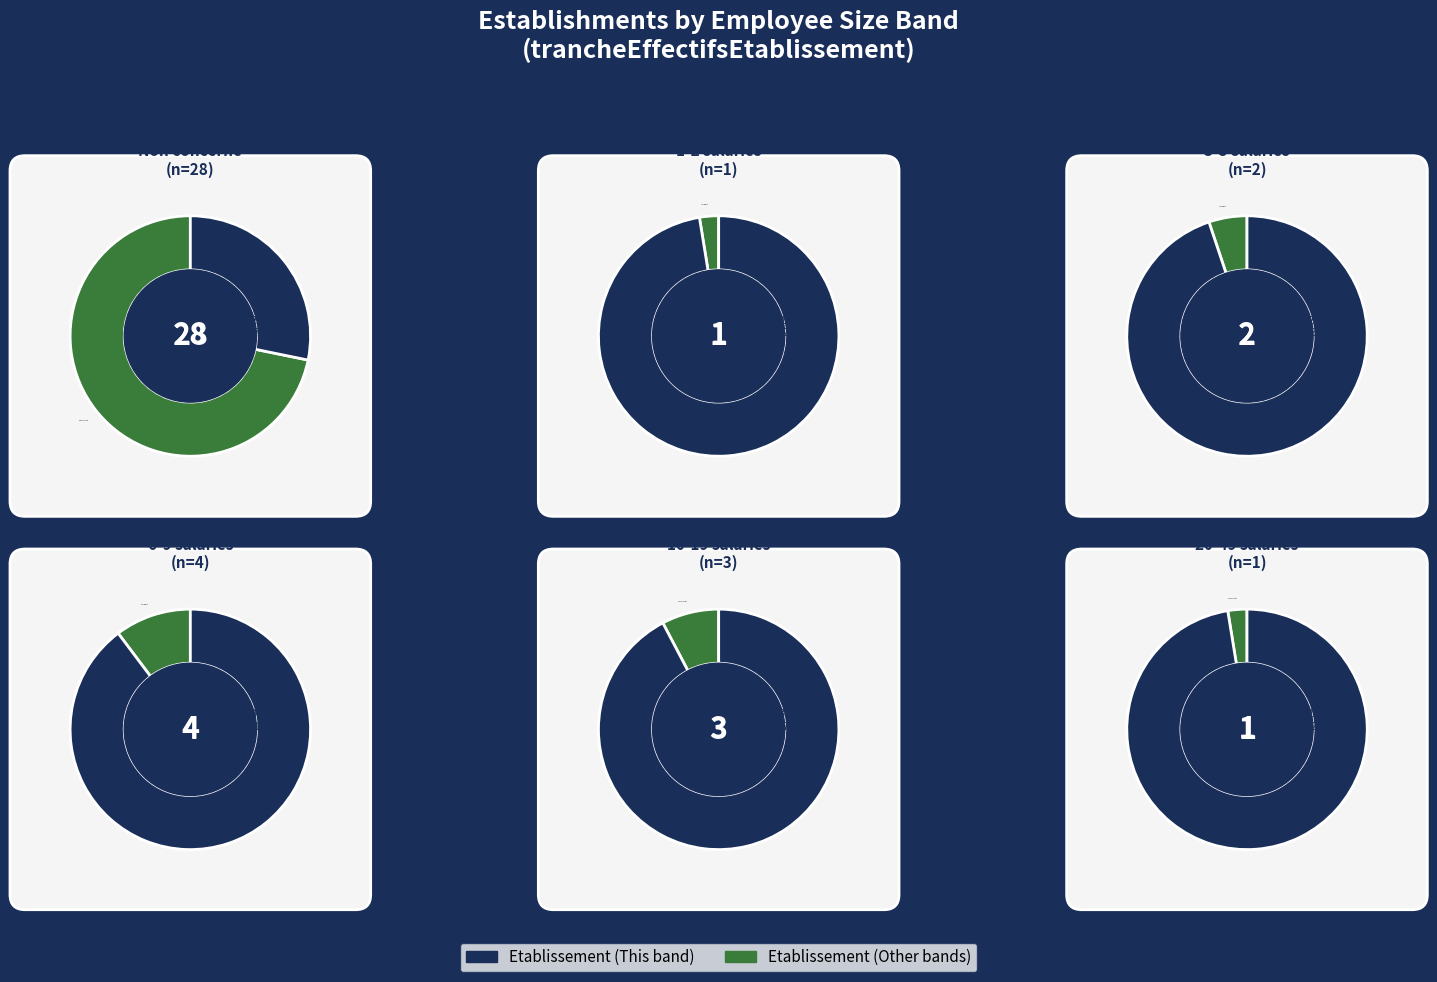

Is there any slice that represents more than half of the pie?

Yes